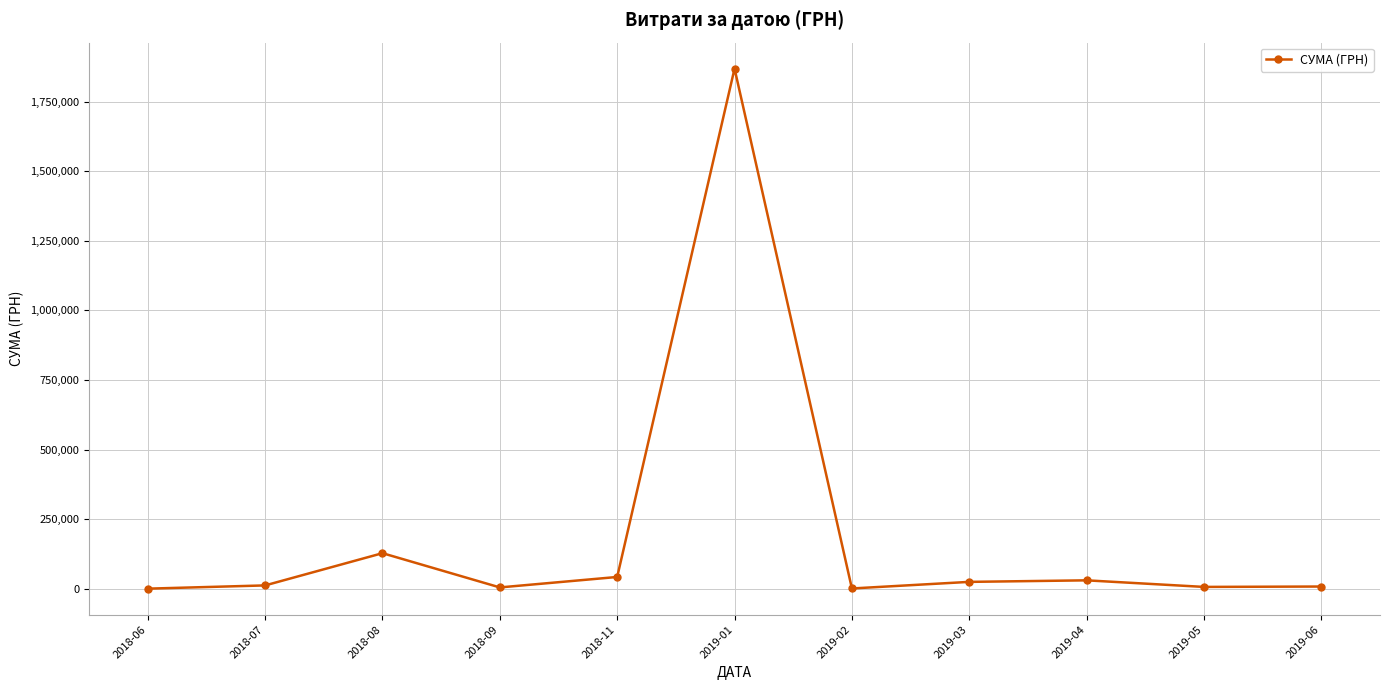

What is the maximum value shown in the chart?

1868155.4